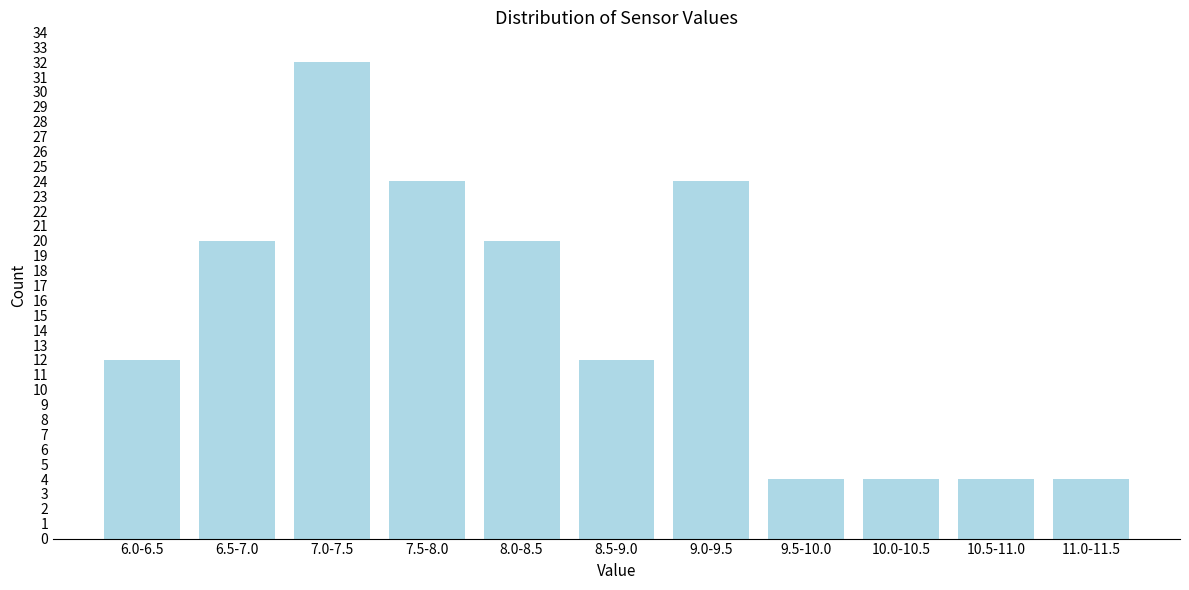

Reading left to right, what are all the values shown in this chart?

6.0-6.5=12	6.5-7.0=20	7.0-7.5=32	7.5-8.0=24	8.0-8.5=20	8.5-9.0=12	9.0-9.5=24	9.5-10.0=4	10.0-10.5=4	10.5-11.0=4	11.0-11.5=4